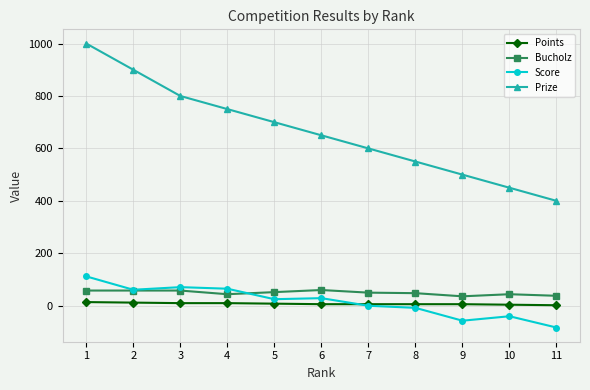

What is the difference between the Prize values at 11 and 5?

300